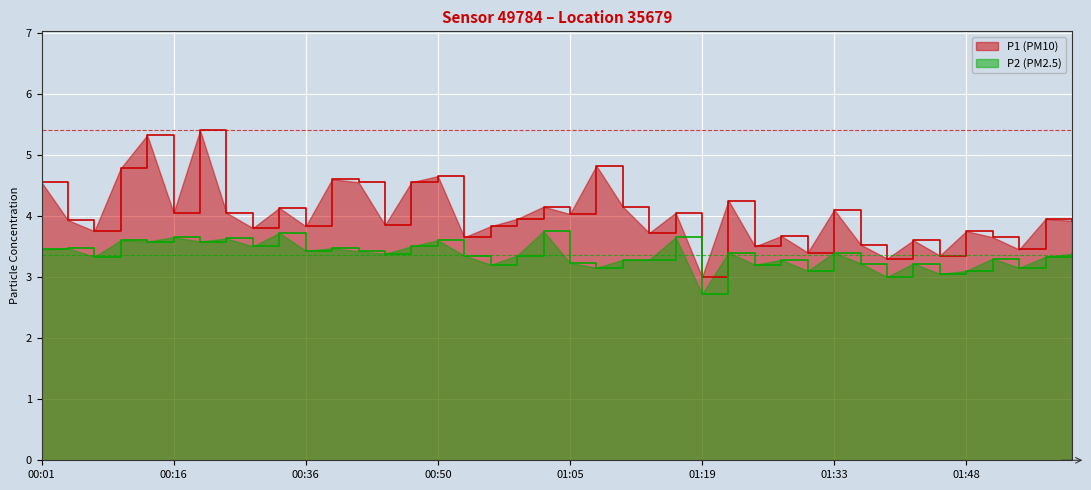

Between 00:47 and 01:16, which series saw the biggest shift?

P1